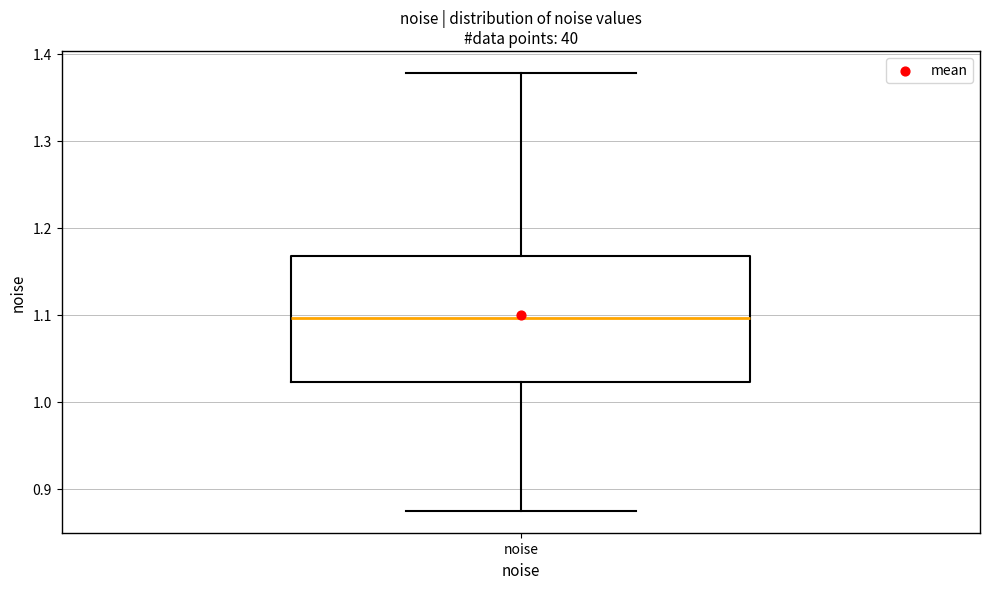

Where is the lower edge of the box for noise on the y-axis? The values are not printed on the chart, so give them approximately, as read against the axis.

1.02